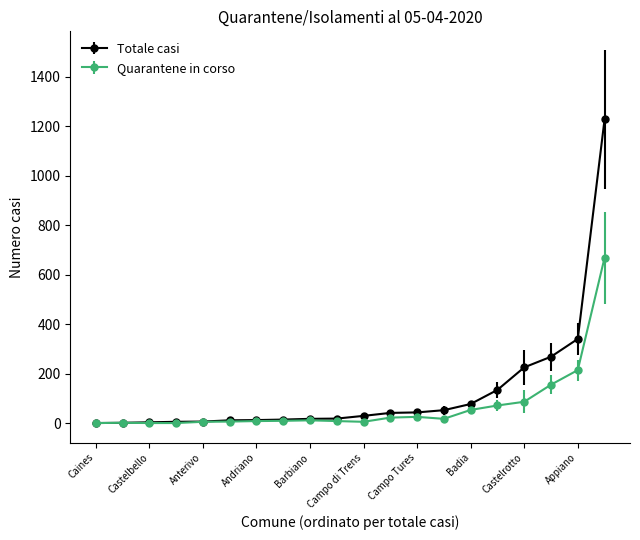

Which series has the largest range (max minus min)?

Totale casi